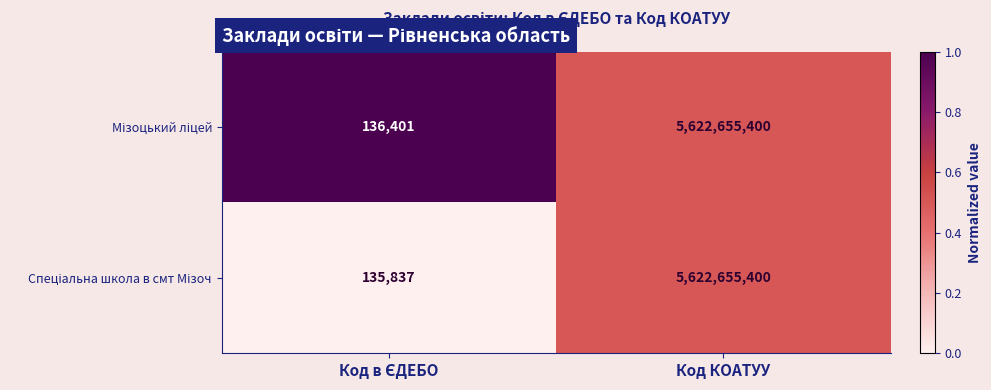

What is the total value across all series at Код КОАТУУ?

11245310800